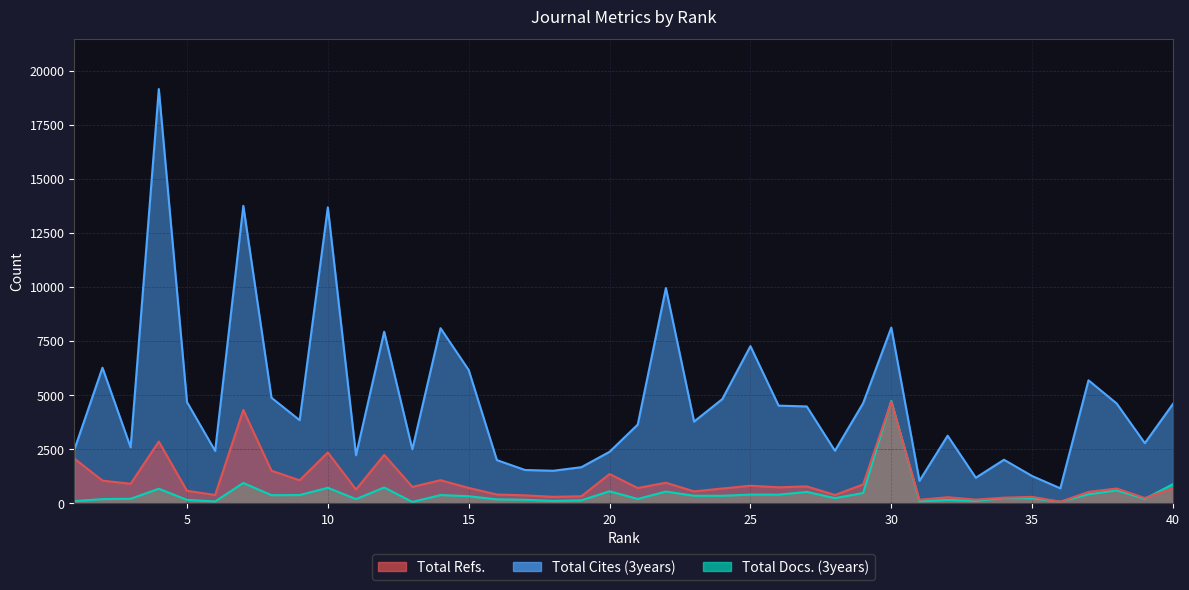

Does the chart have visible grid lines?

Yes